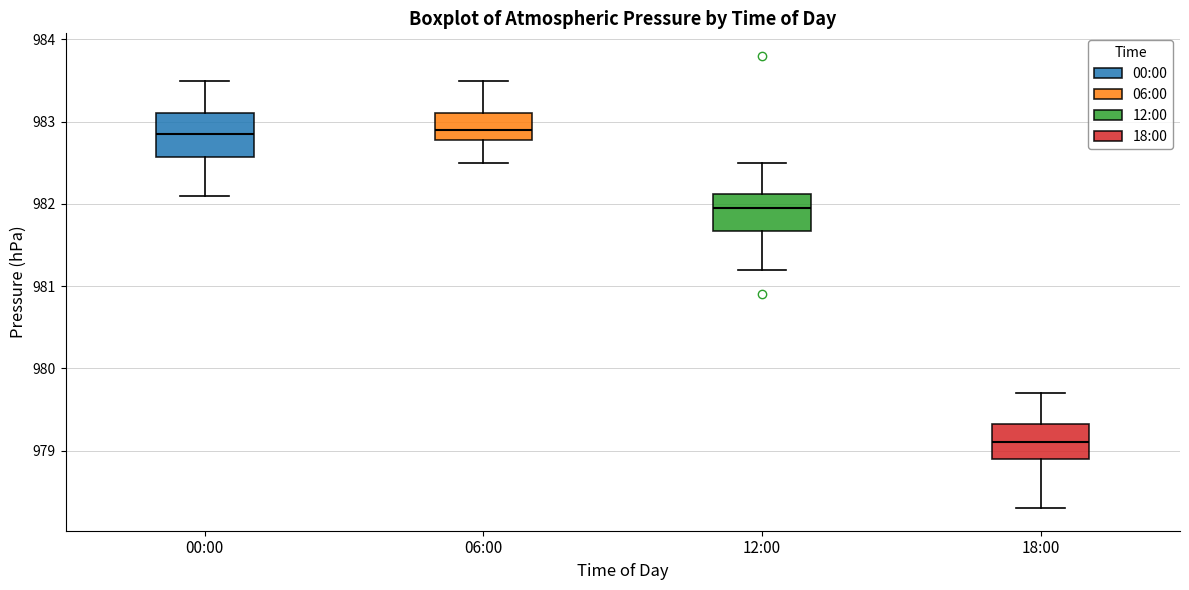

Reading left to right, read every box against the y-axis: the position of its median line, the range the box covers, and the ends of its whiskers. The values are not printed on the chart, so give them approximately, as read against the axis.

00:00: median 982.9, box 982.6 to 983.1, whiskers 982.1 to 983.5
06:00: median 982.9, box 982.8 to 983.1, whiskers 982.5 to 983.5
12:00: median 982.0, box 981.7 to 982.1, whiskers 981.2 to 982.5
18:00: median 979.1, box 978.9 to 979.3, whiskers 978.3 to 979.7